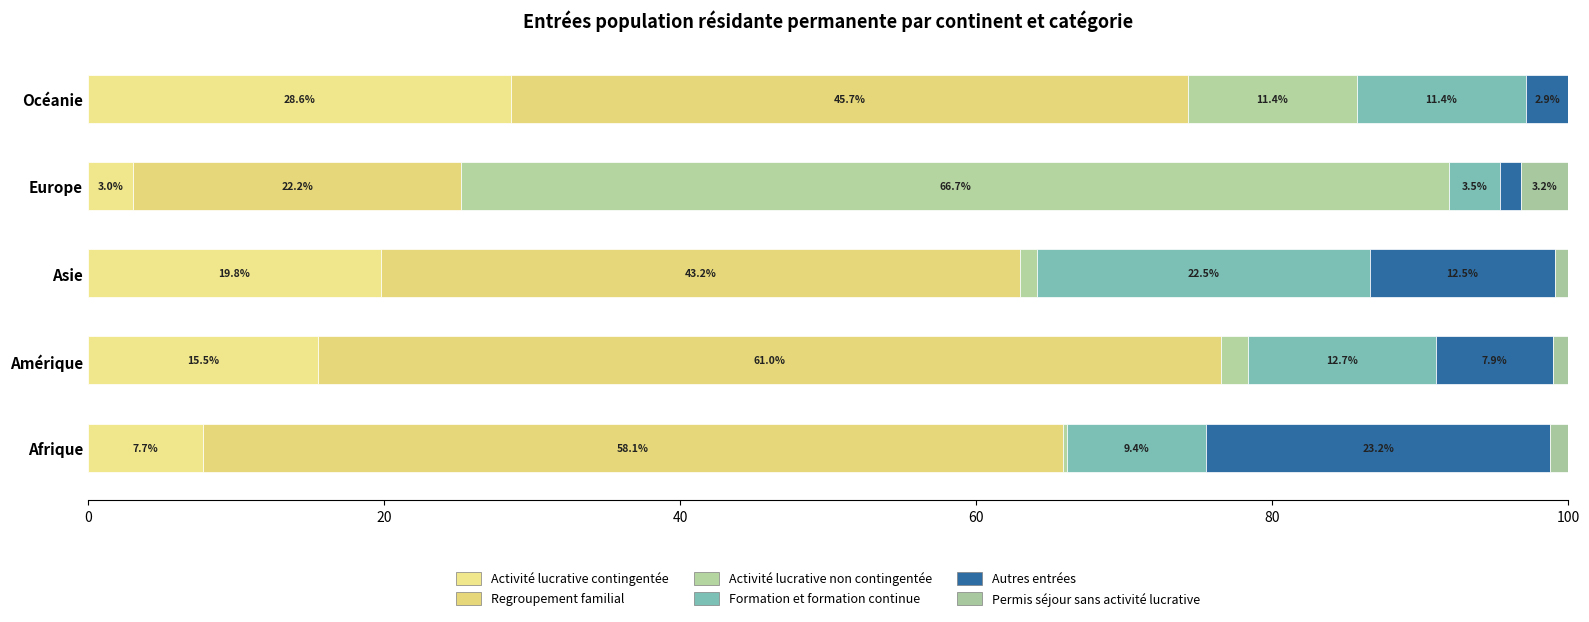

How many data points does each series have?

5